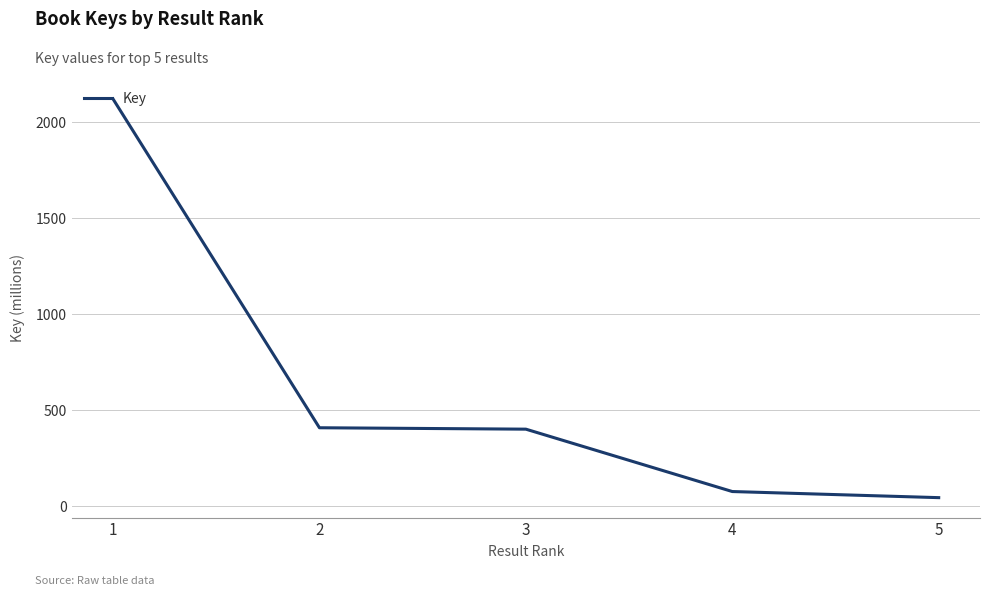

Does the chart have visible grid lines?

Yes